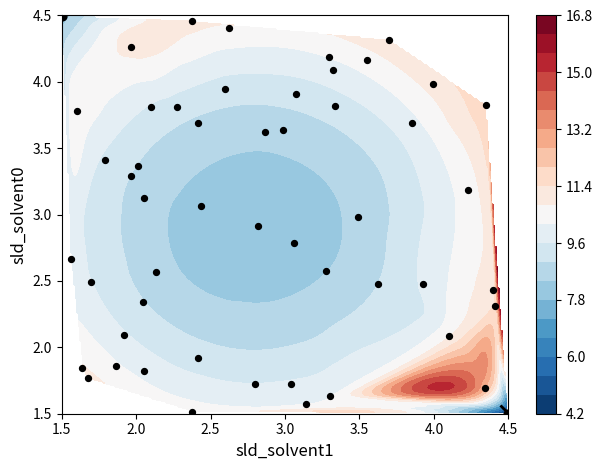

True or false: the data shows 1.5 at 4.5.

True